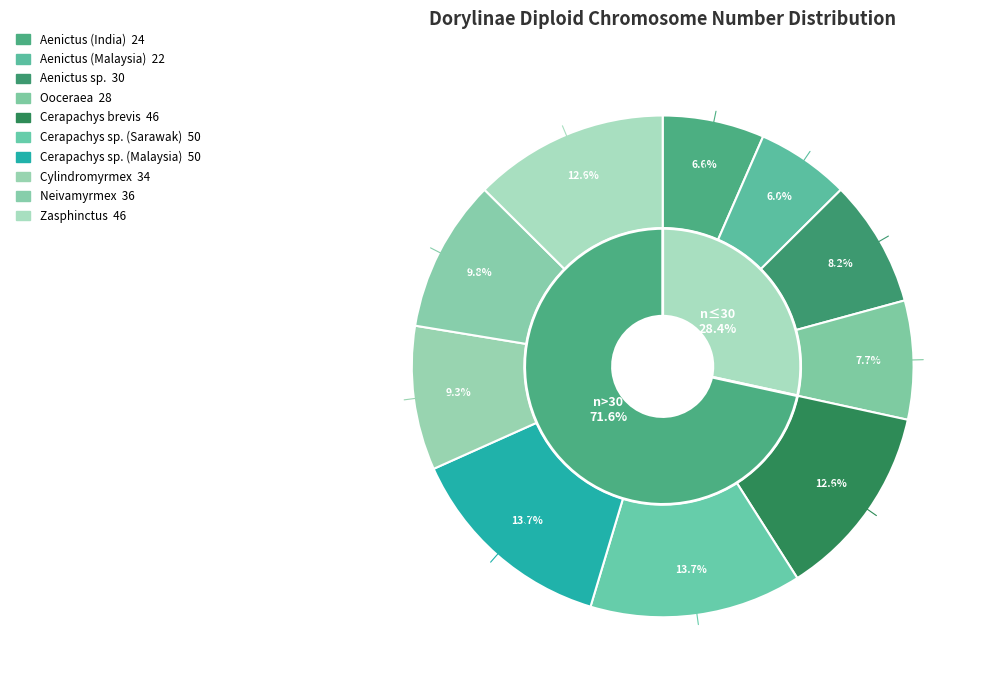

Which category has the smallest portion of the pie?

Aenictus (Malaysia)